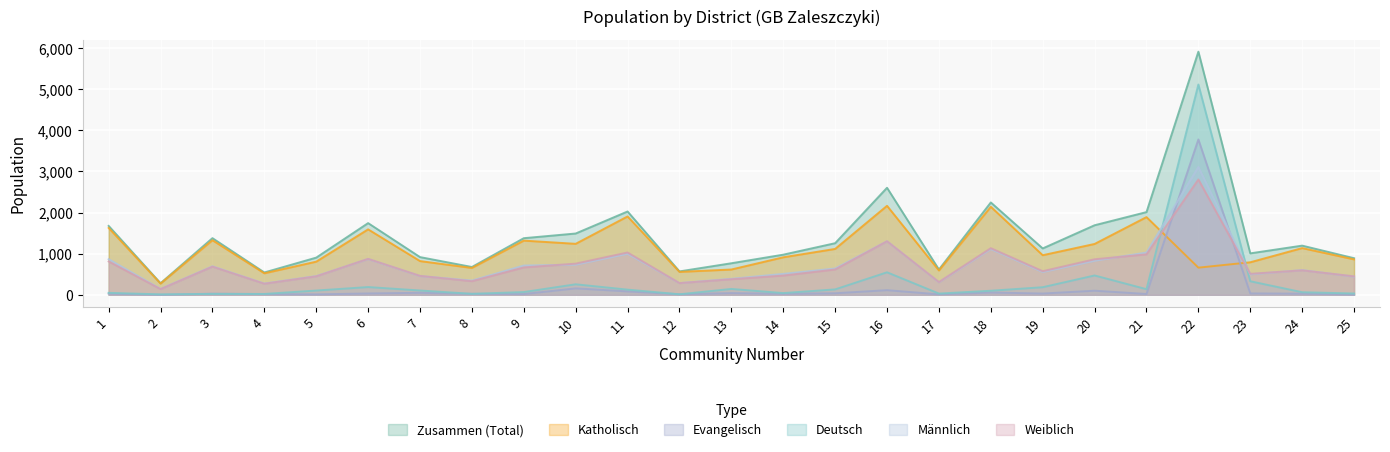

What is the value of the deutsch point at the 3rd from the left?

21